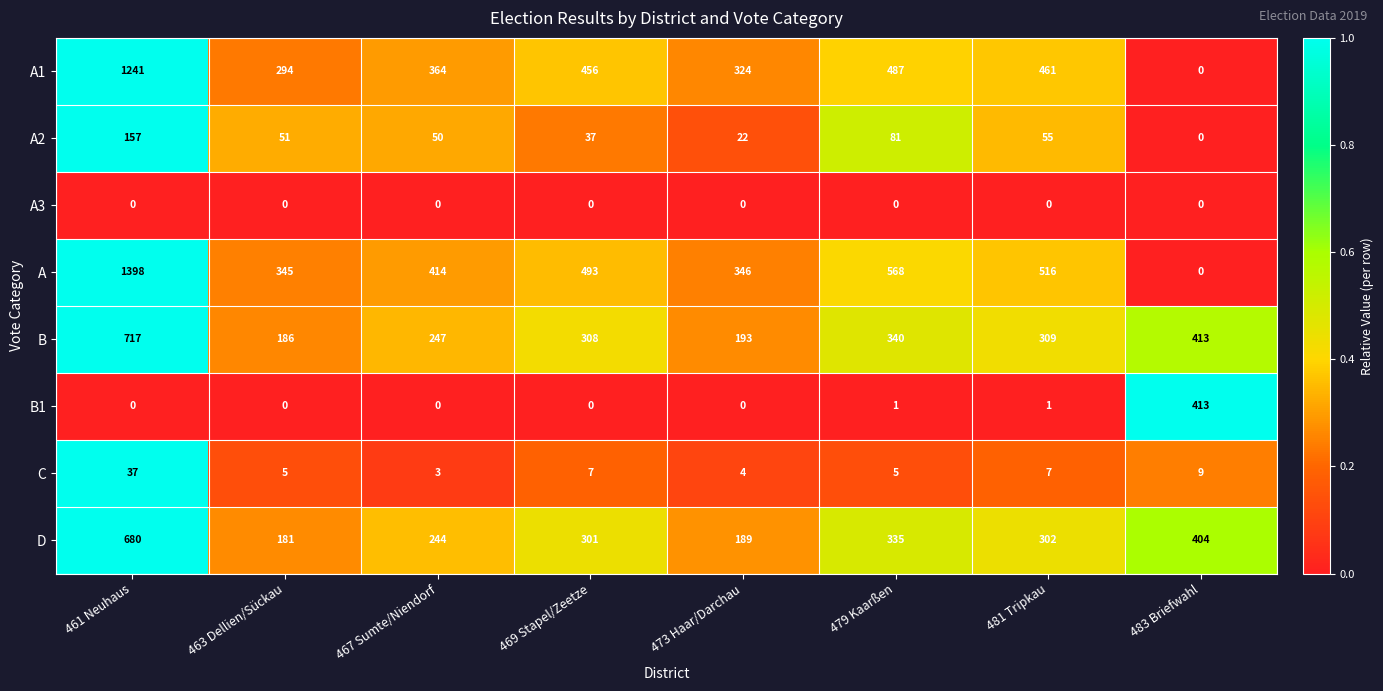

At 479 Kaarßen, list the series in order from smallest to largest.

A3, B1, C, A2, D, B, A1, A